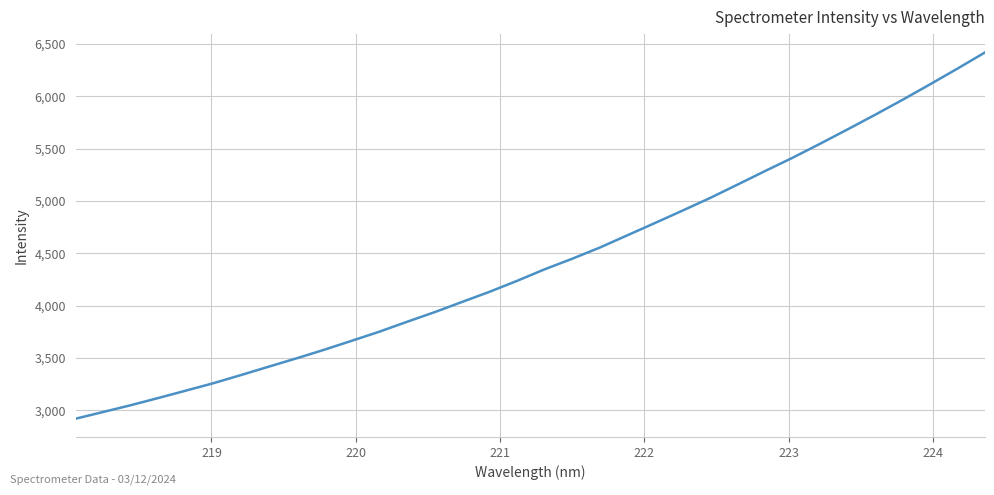

What is the smallest value displayed?

2921.0